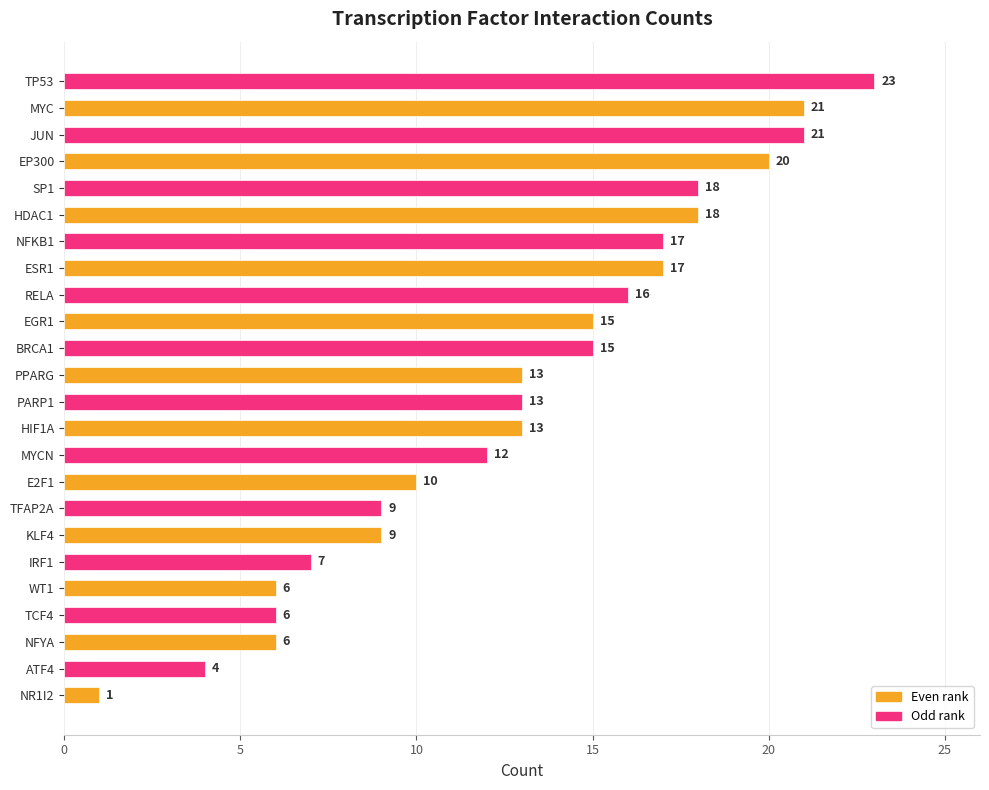

Reading top to bottom, list all the values displayed in this chart.

TP53=23	MYC=21	JUN=21	EP300=20	SP1=18	HDAC1=18	NFKB1=17	ESR1=17	RELA=16	EGR1=15	BRCA1=15	PPARG=13	PARP1=13	HIF1A=13	MYCN=12	E2F1=10	TFAP2A=9	KLF4=9	IRF1=7	WT1=6	TCF4=6	NFYA=6	ATF4=4	NR1I2=1